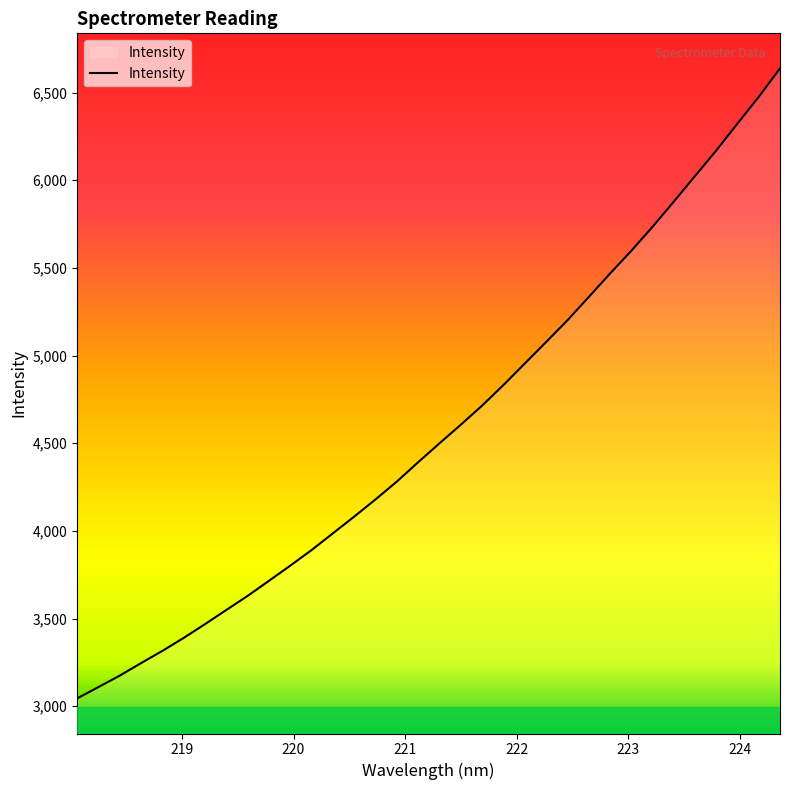

What is the greatest value displayed?

6638.1